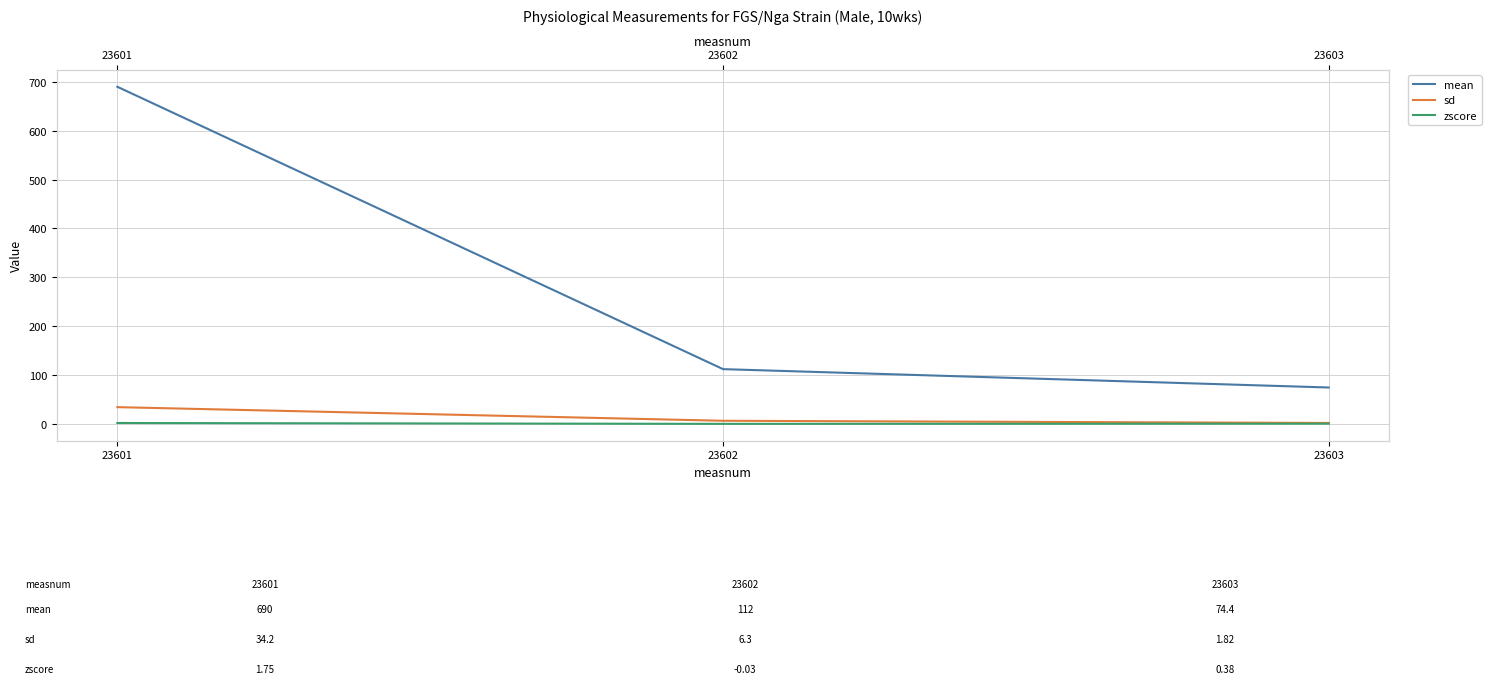

Which series changed the most between 23601 and 23603?

mean